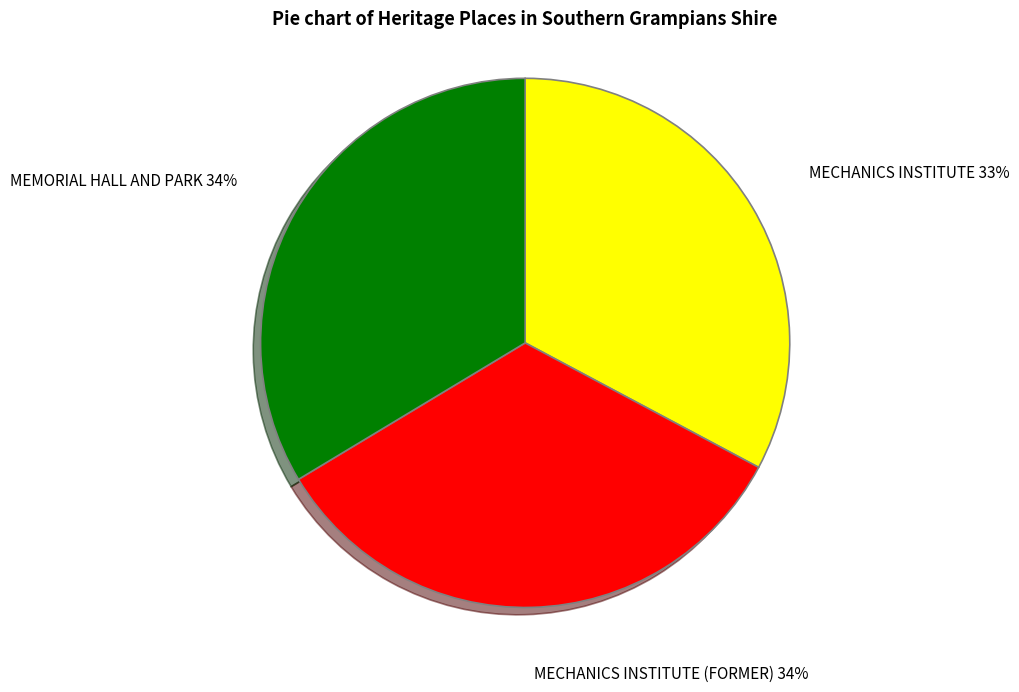

To the nearest percent, what is the combined percentage of MEMORIAL HALL AND PARK and MECHANICS INSTITUTE?

66%